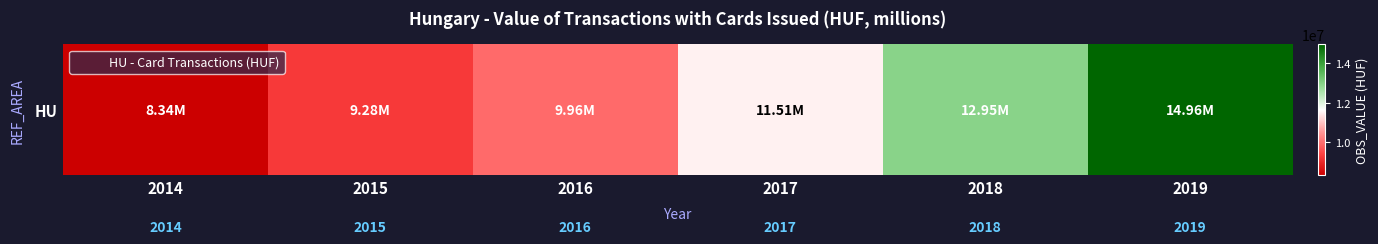

The value at 2017 is 11510880. True or false?

True